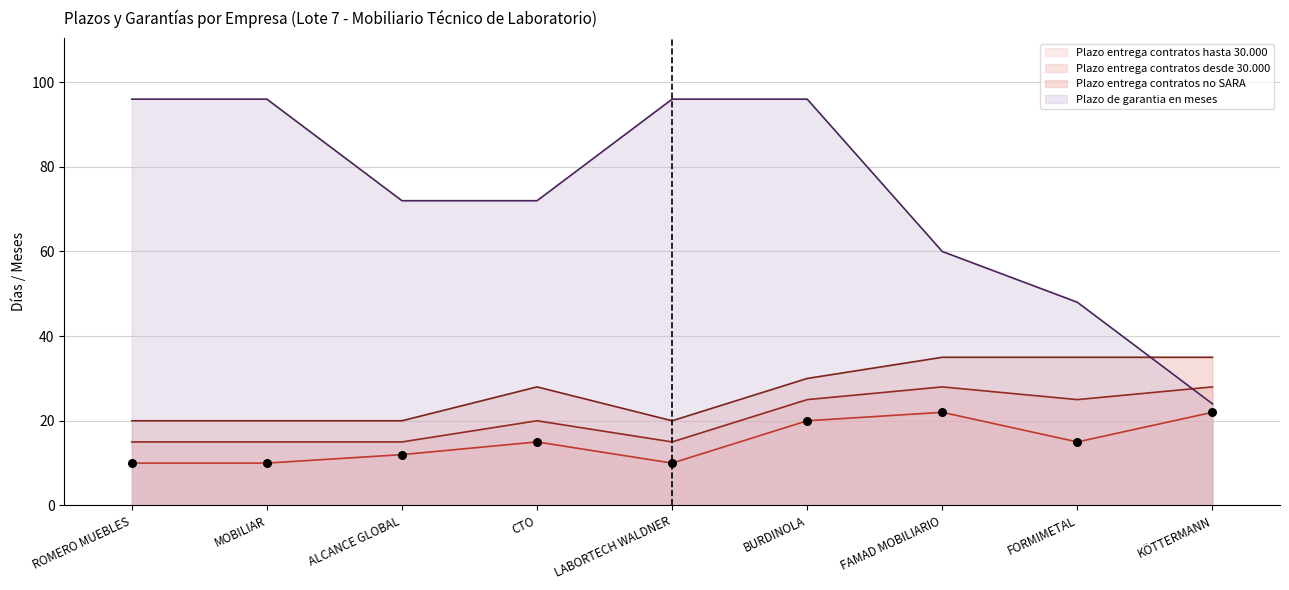

Which series reaches the minimum Y coordinate?

Plazo entrega contratos hasta 30.000